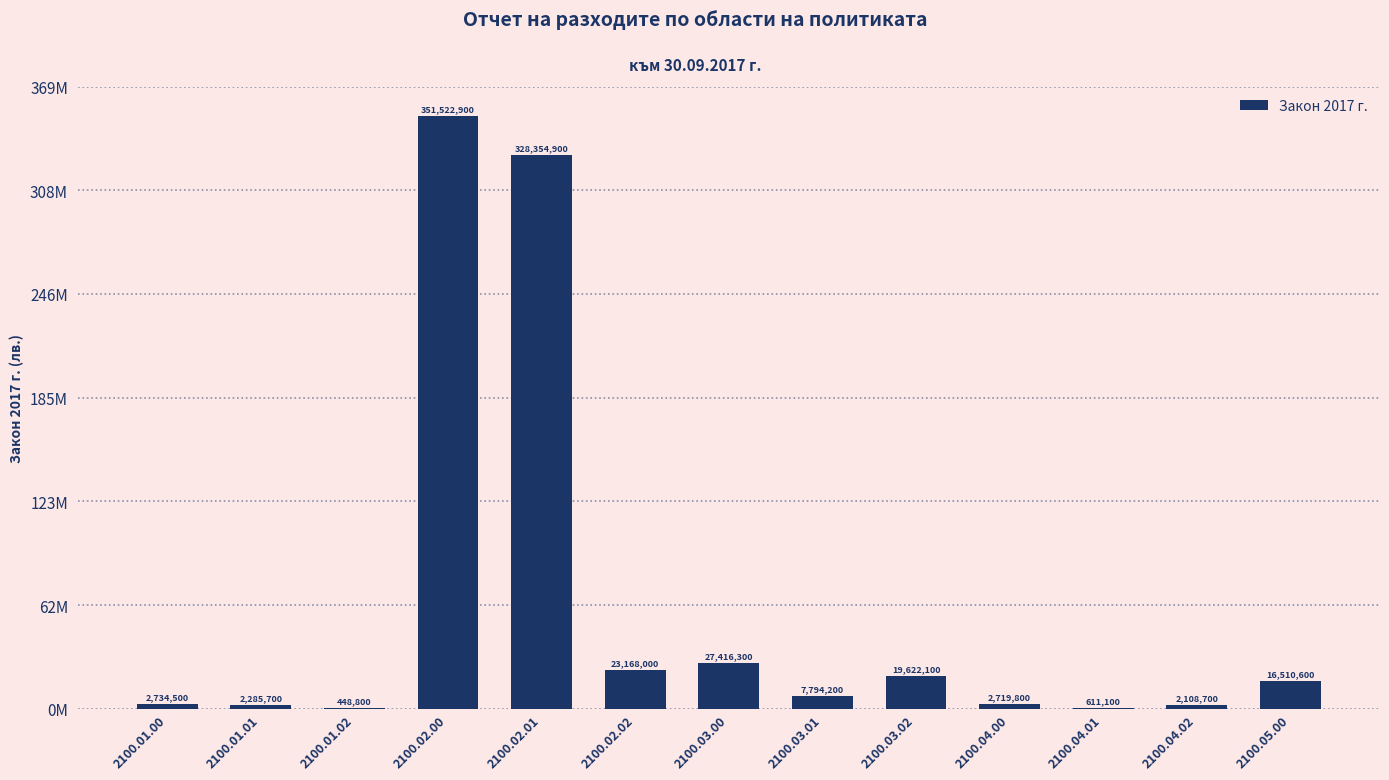

Reading left to right, what are all the values shown in this chart?

2100.01.00=2734500	2100.01.01=2285700	2100.01.02=448800	2100.02.00=351522900	2100.02.01=328354900	2100.02.02=23168000	2100.03.00=27416300	2100.03.01=7794200	2100.03.02=19622100	2100.04.00=2719800	2100.04.01=611100	2100.04.02=2108700	2100.05.00=16510600